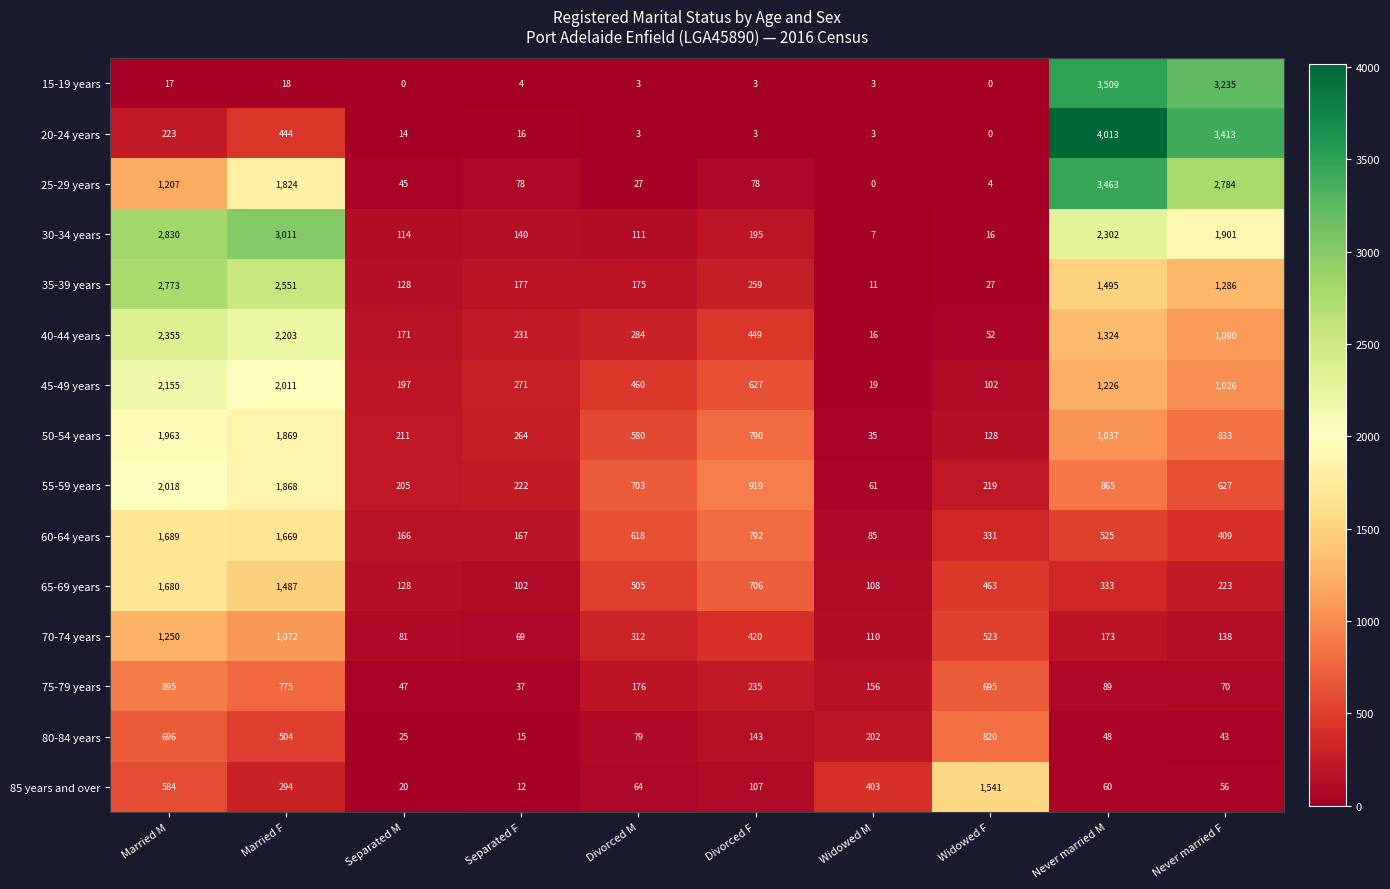

What is the total value across all series at Never married M?

20462